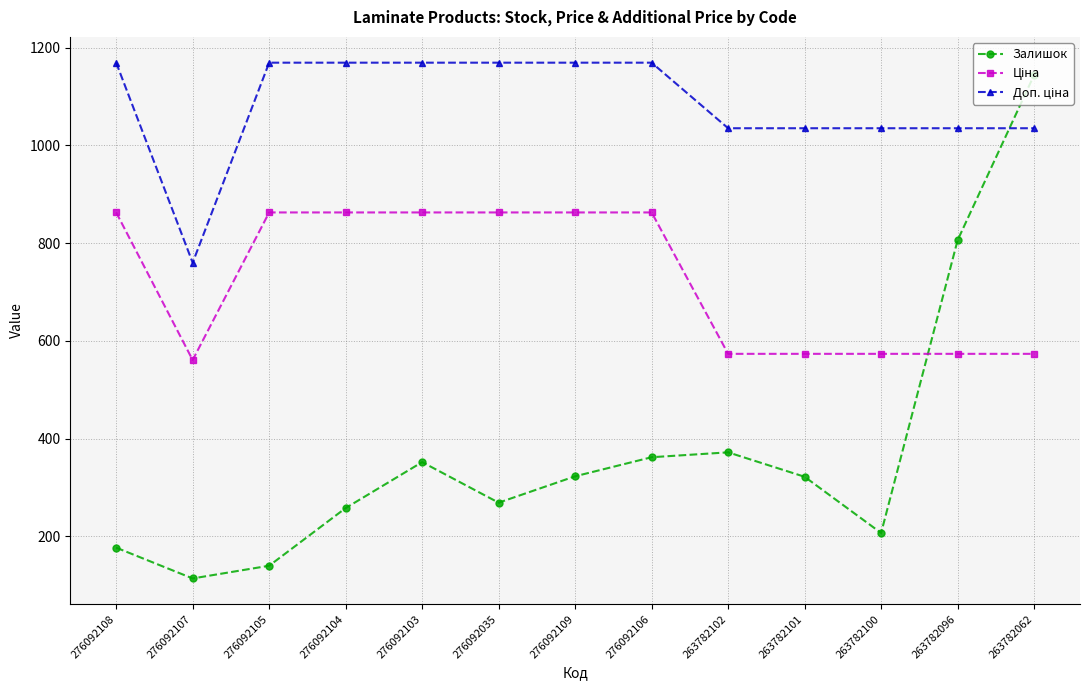

What is the label of the 10th point from the left?

263782101